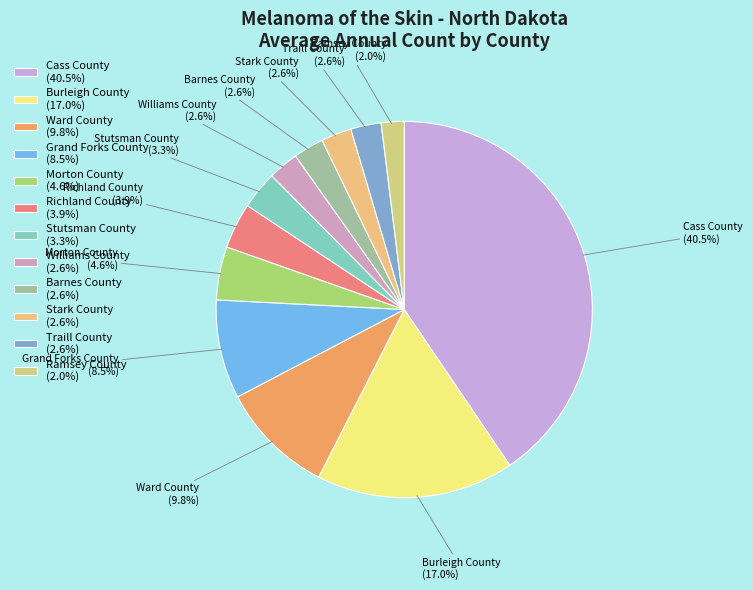

What is the smallest slice in the pie chart?

Ramsey County